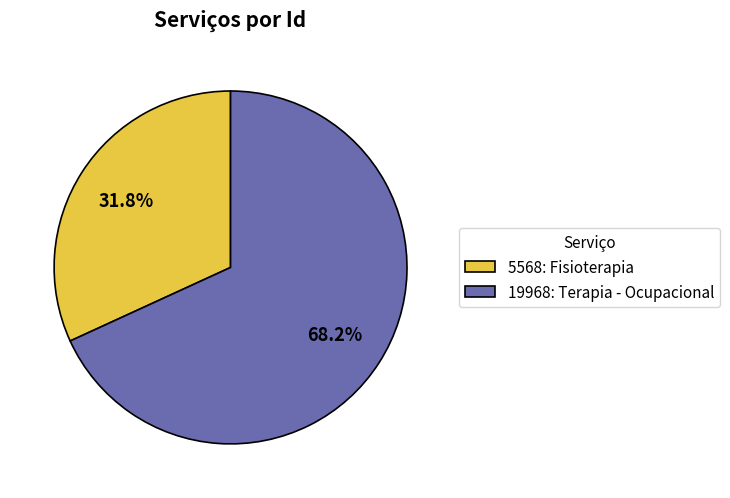

Which category has the biggest portion of the pie?

19968: Terapia - Ocupacional